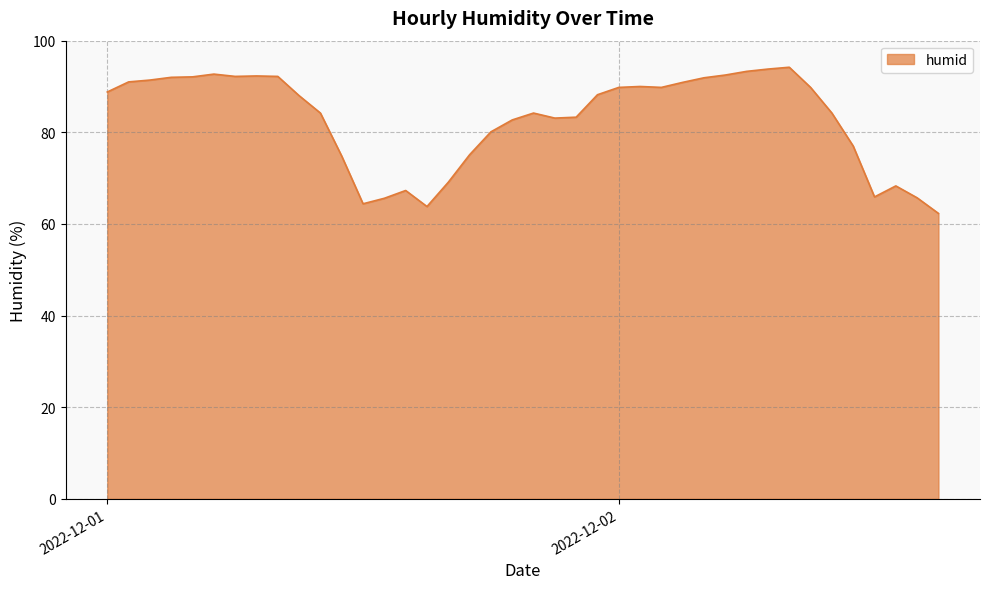

What is the minimum value shown in the chart?

62.3